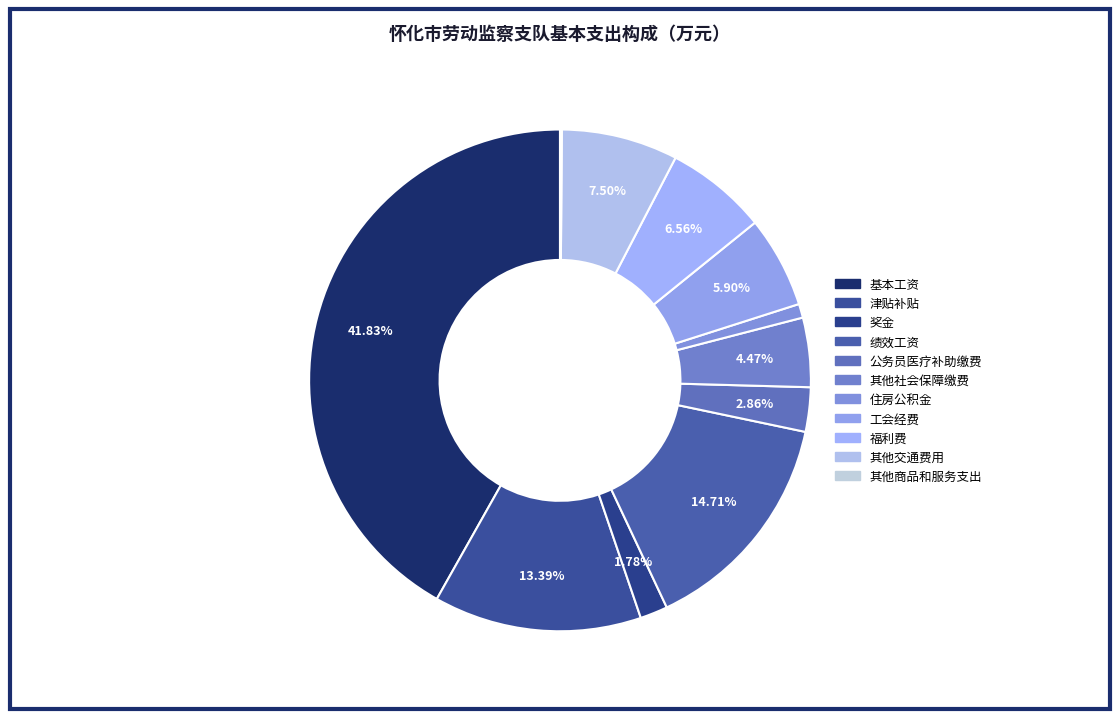

Rank the categories by value from lowest to highest.

其他商品和服务支出, 住房公积金, 奖金, 公务员医疗补助缴费, 其他社会保障缴费, 工会经费, 福利费, 其他交通费用, 津贴补贴, 绩效工资, 基本工资